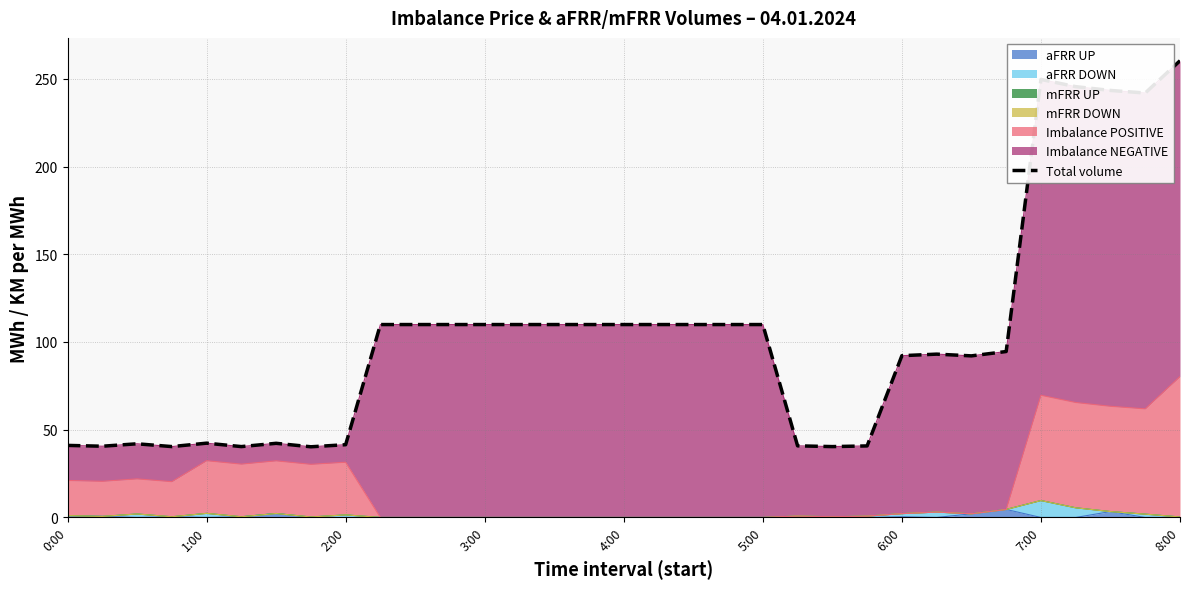

What is the greatest value displayed?

260.3